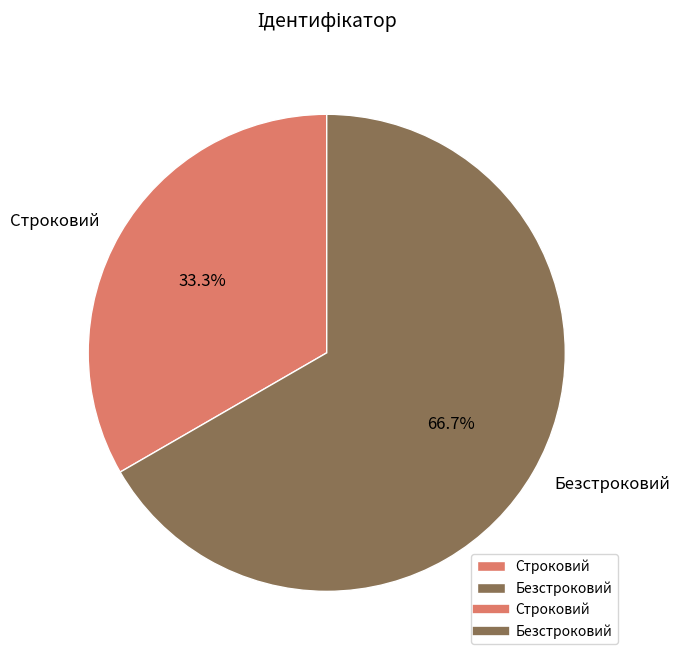

Which has a higher value, Строковий or Безстроковий?

Безстроковий